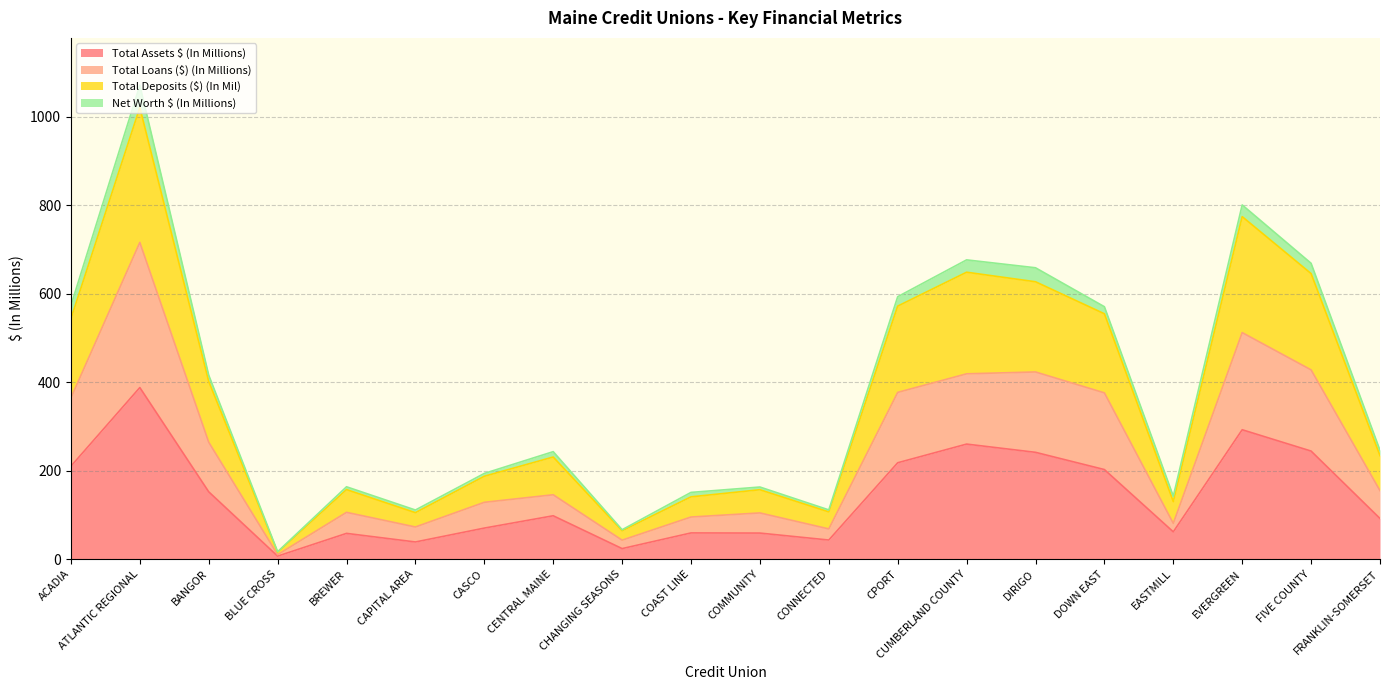

Between BANGOR and BREWER, which series saw the biggest shift?

Total Deposits ($) (In Mil)